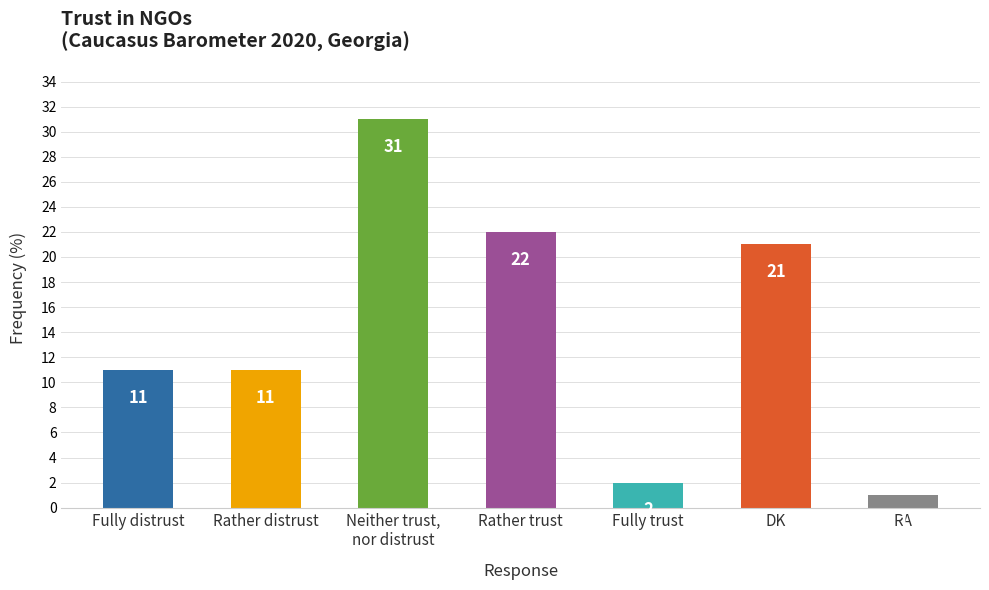

How many data points does each series have?

7